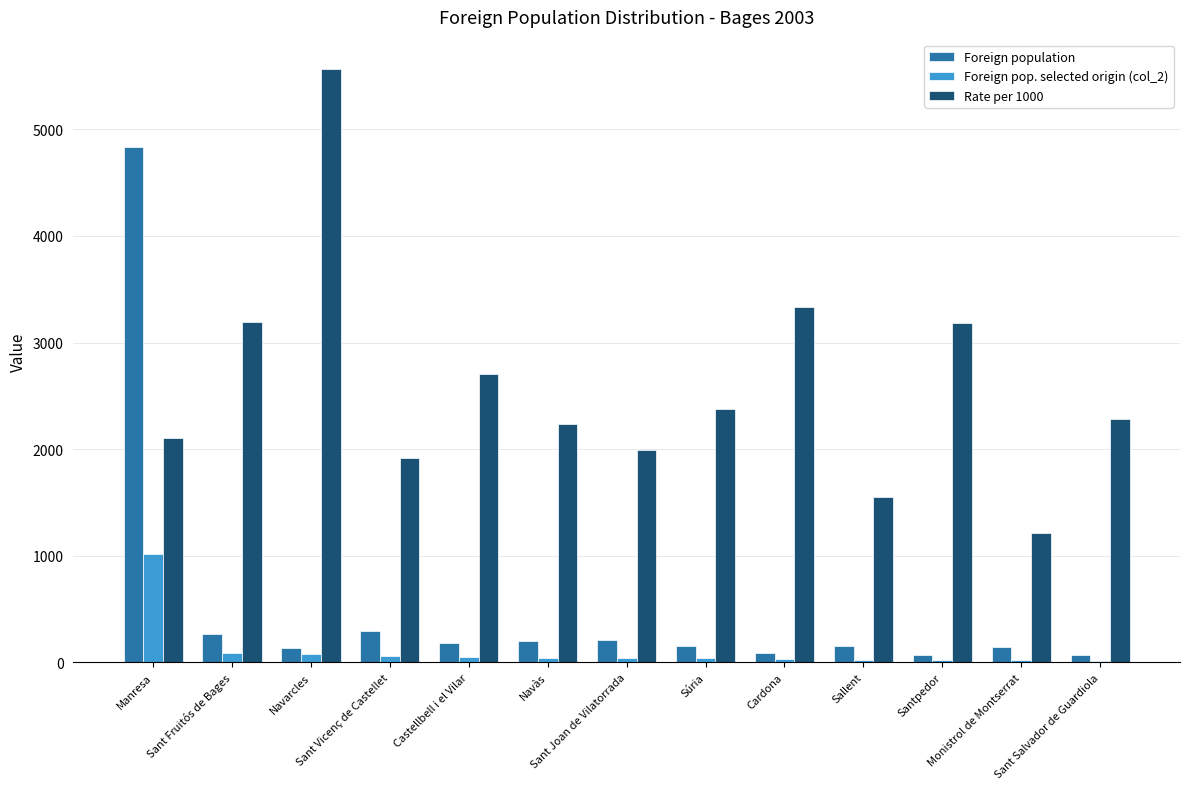

What is the highest value of the Foreign population series?

4837